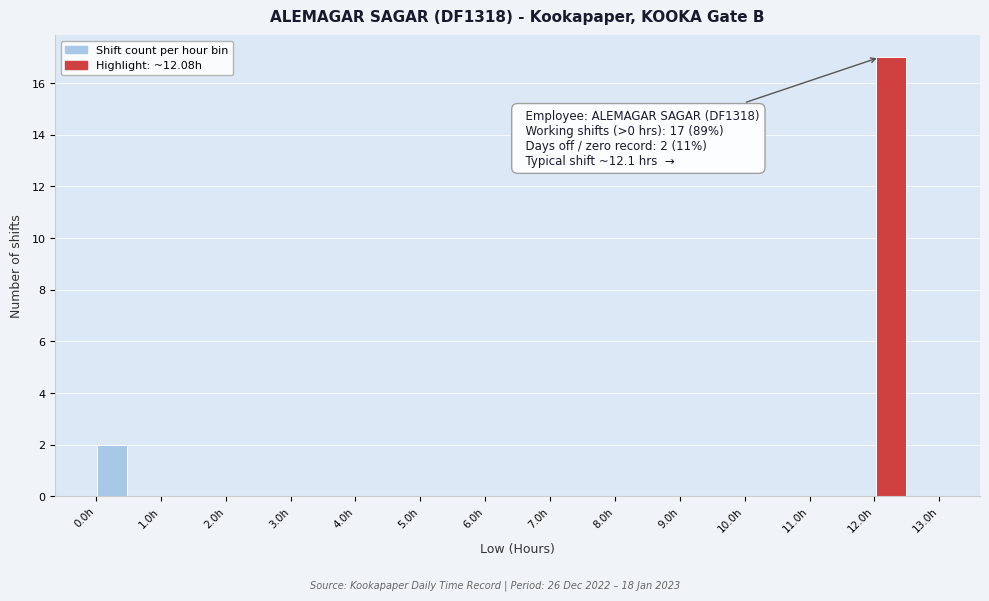

Over which range of the x-axis is the bar tallest?

12.0 to 12.5